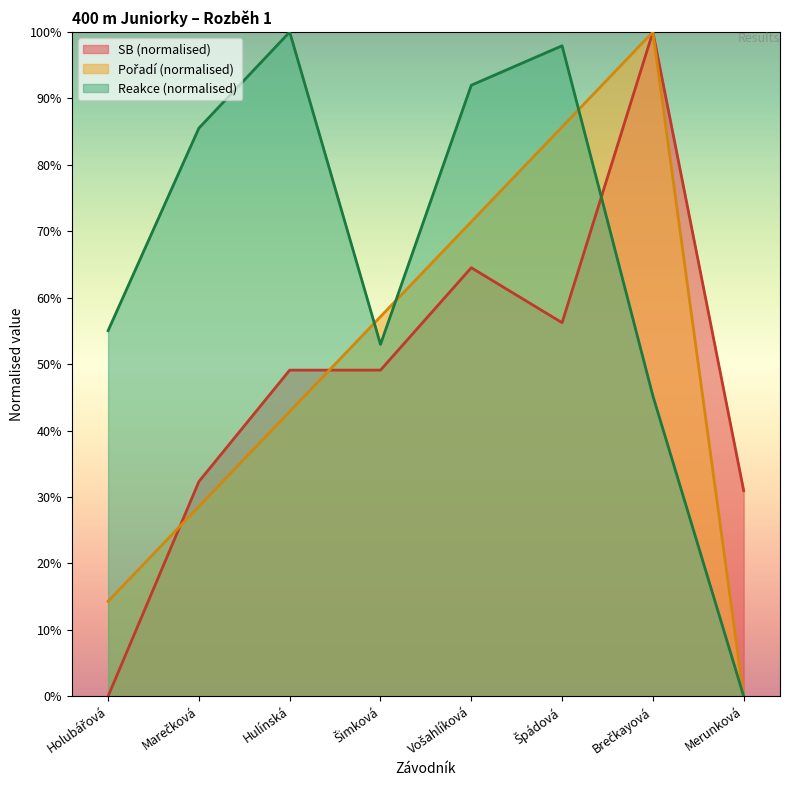

Rank the series at Merunková from highest to lowest value.

SB, Pořadí, Reakce